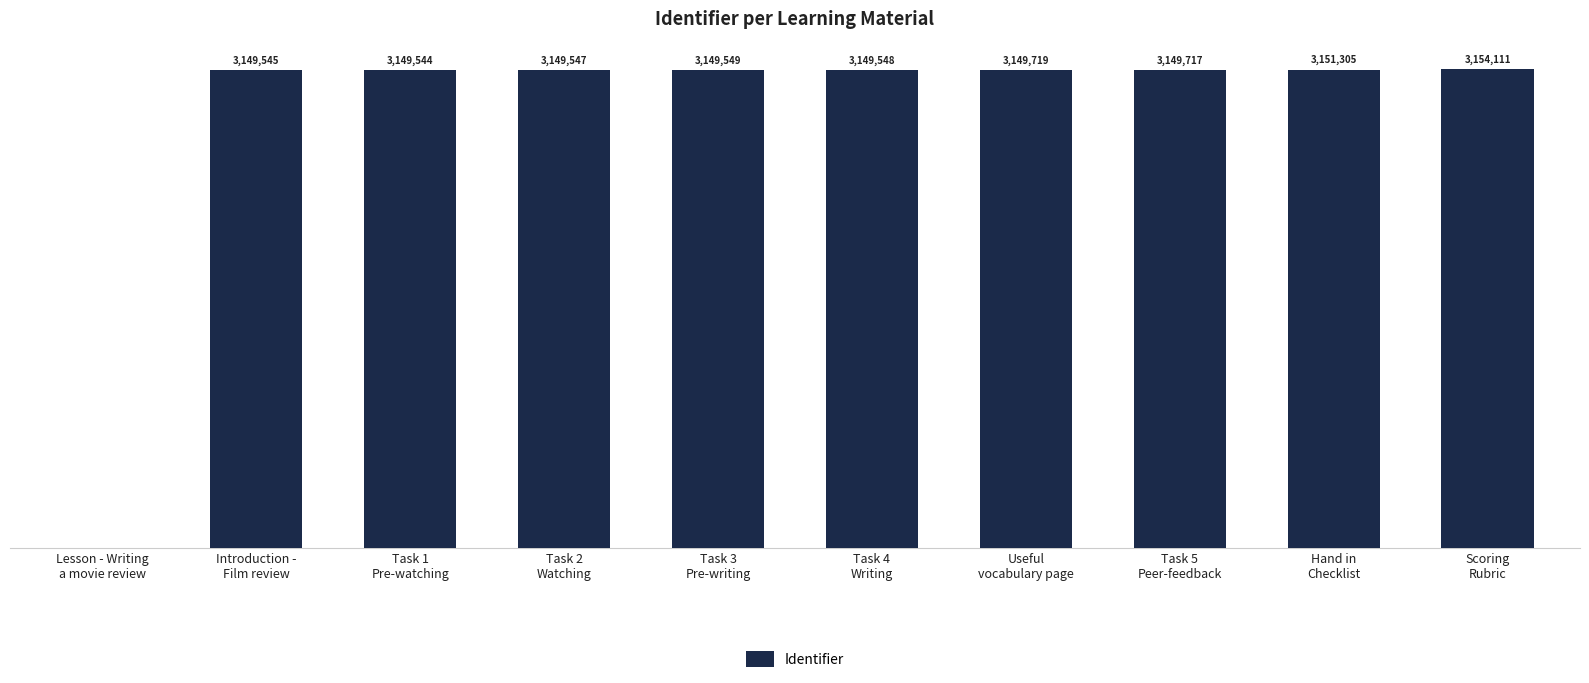

Reading left to right, what are all the values shown in this chart?

Lesson - Writing
a movie review=0	Introduction -
Film review=3149545	Task 1
Pre-watching=3149544	Task 2
Watching=3149547	Task 3
Pre-writing=3149549	Task 4
Writing=3149548	Useful
vocabulary page=3149719	Task 5
Peer-feedback=3149717	Hand in
Checklist=3151305	Scoring
Rubric=3154111